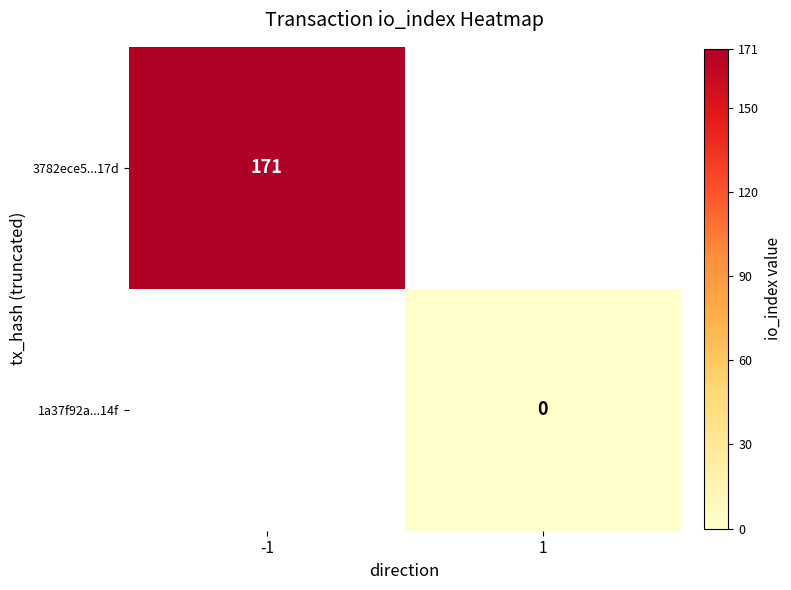

The value of 3782ece5...17d at -1 is 93.5. True or false?

False